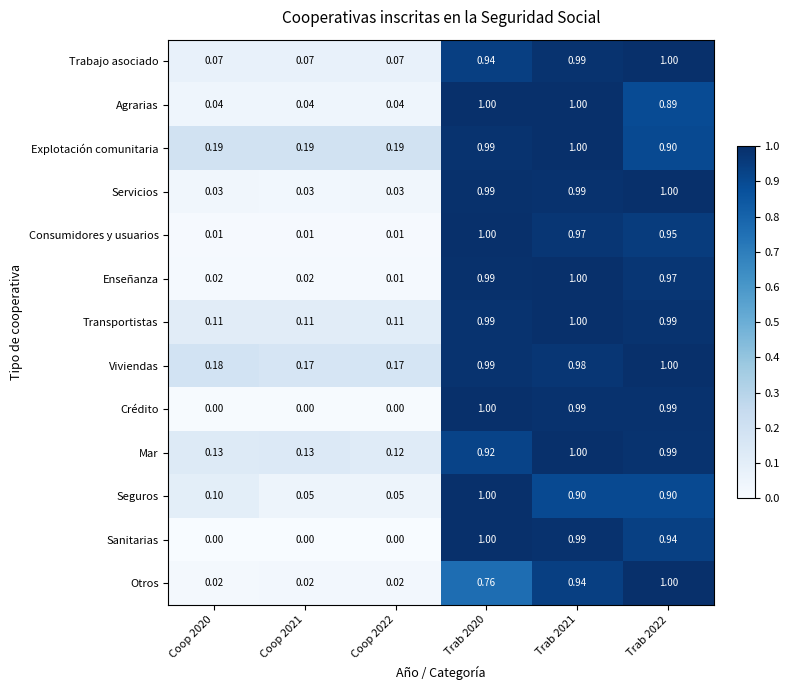

Is the value of Trabajo asociado at Coop 2021 greater than the value of Agrarias at Coop 2022?

Yes